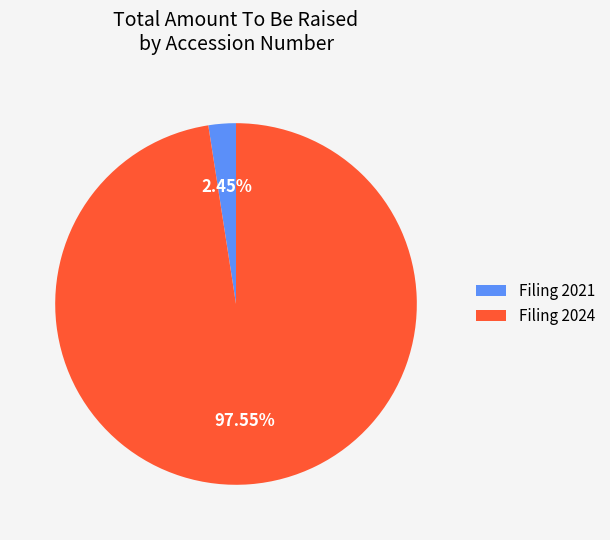

What is the smallest slice in the pie chart?

Filing 2021